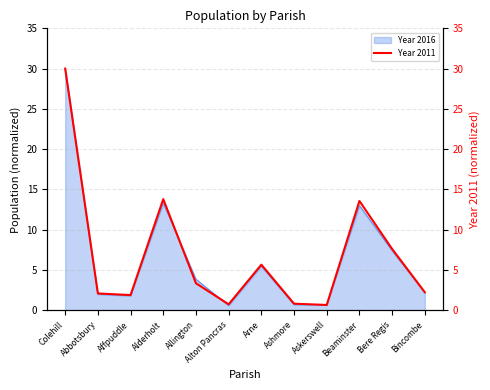

What is the label of the 10th point from the left?

Beaminster